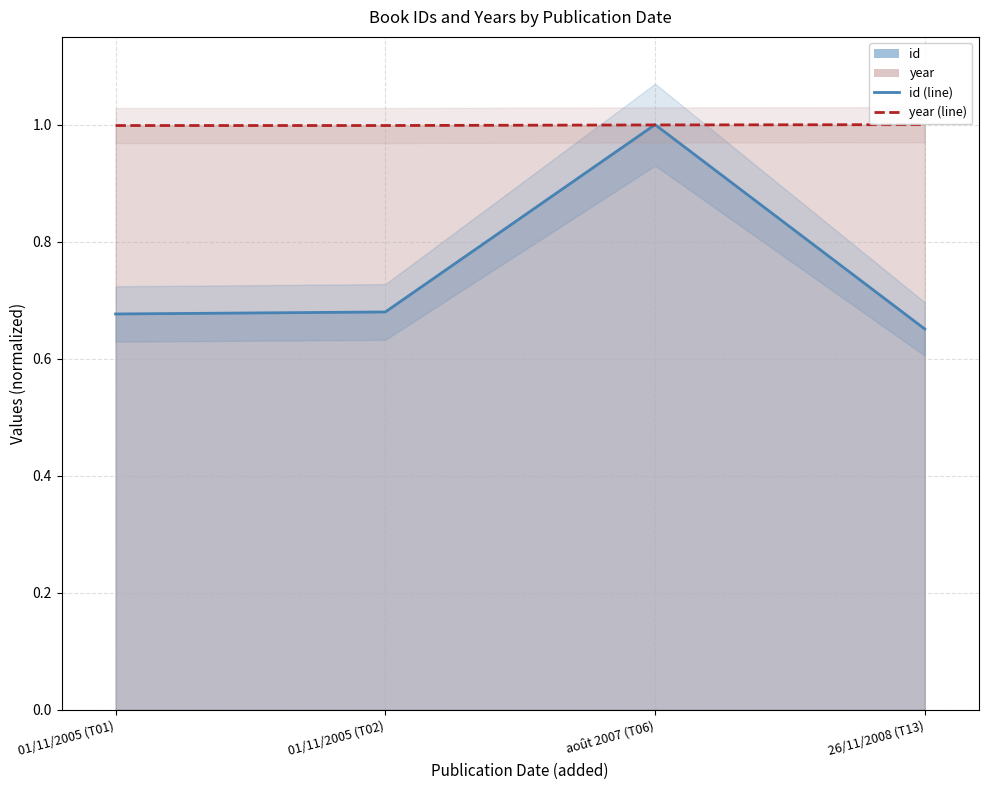

True or false: year has more than 0 points higher than both neighbors.

False